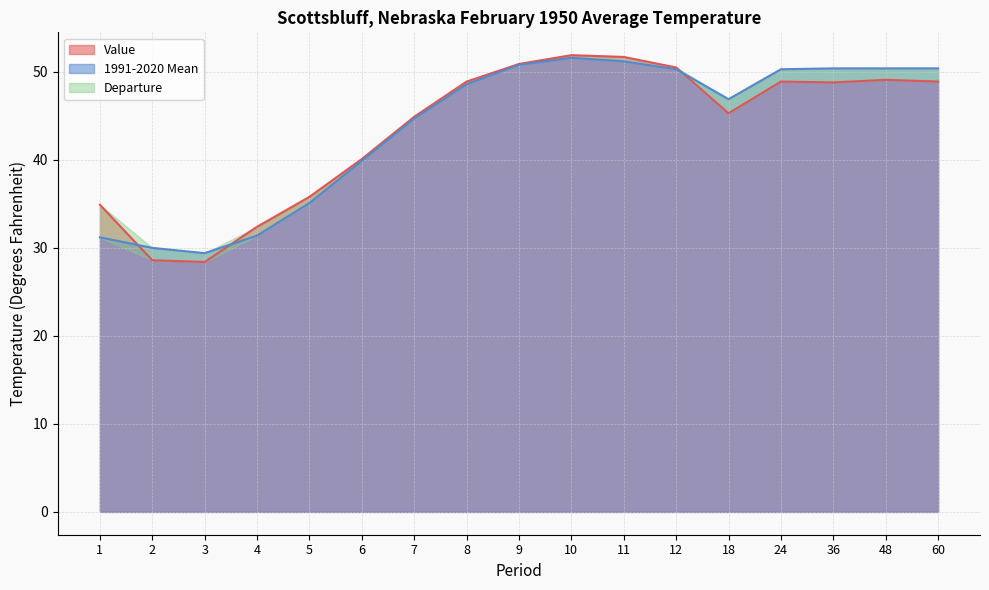

At how many categories does at least one series exceed 37?

12